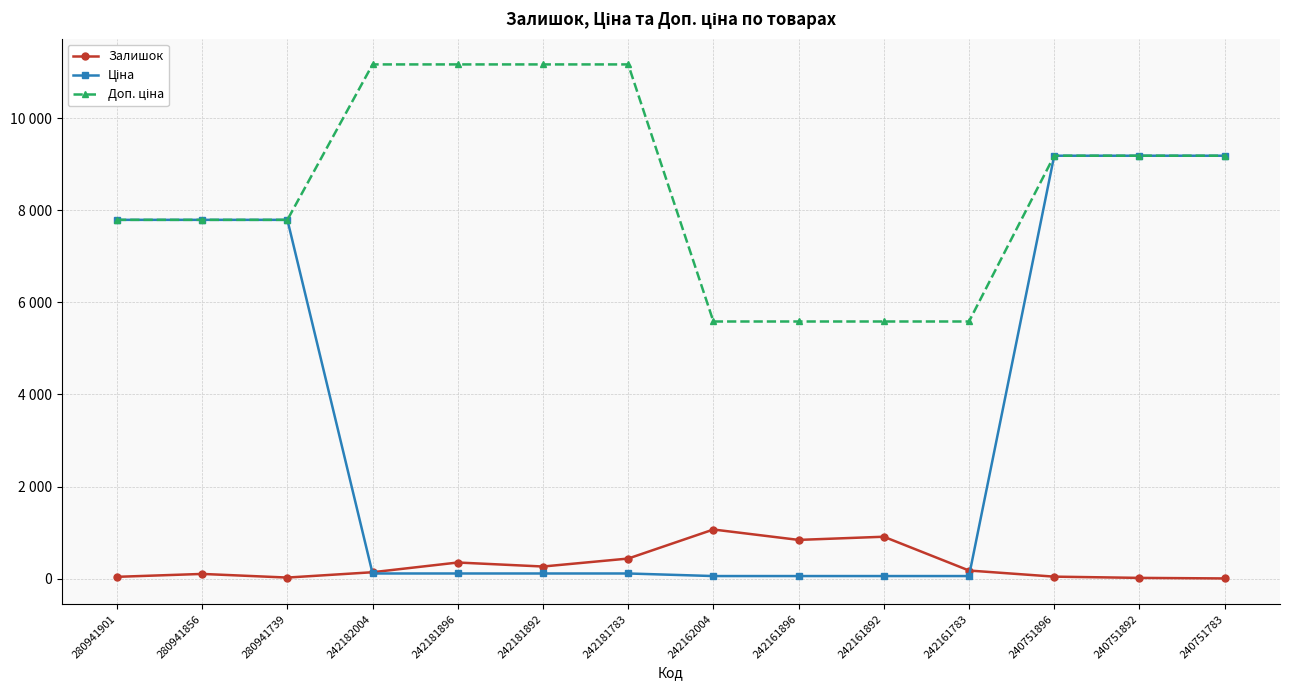

Is this an area chart (filled region under the line)?

No